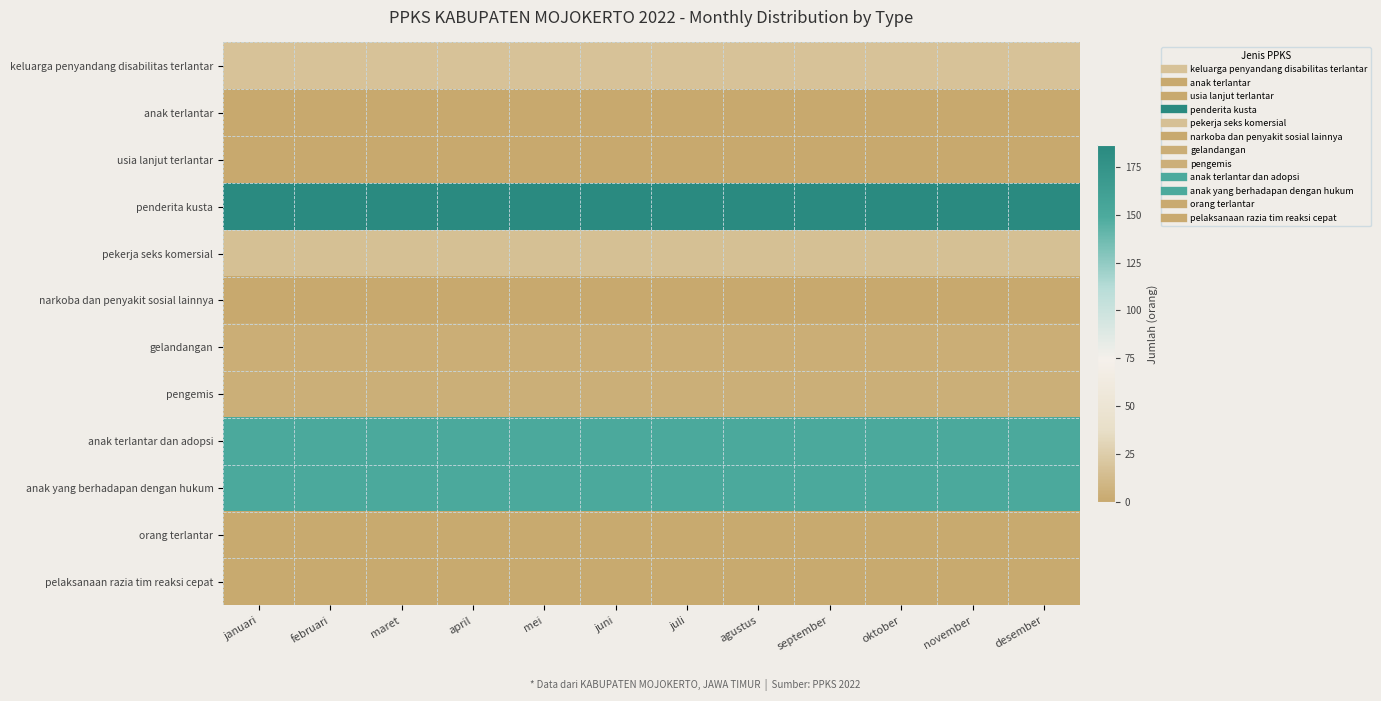

Which label corresponds to the smallest value in the chart?

januari